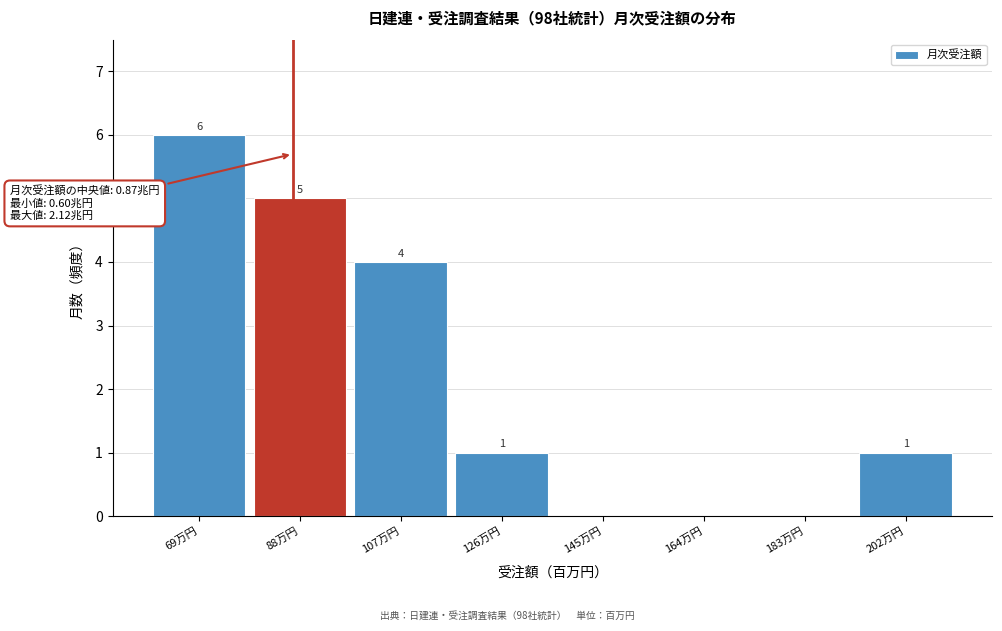

Reading right to left, transcribe all the data shown in this chart.

202万円=1	183万円=0	164万円=0	145万円=0	126万円=1	107万円=4	88万円=5	69万円=6